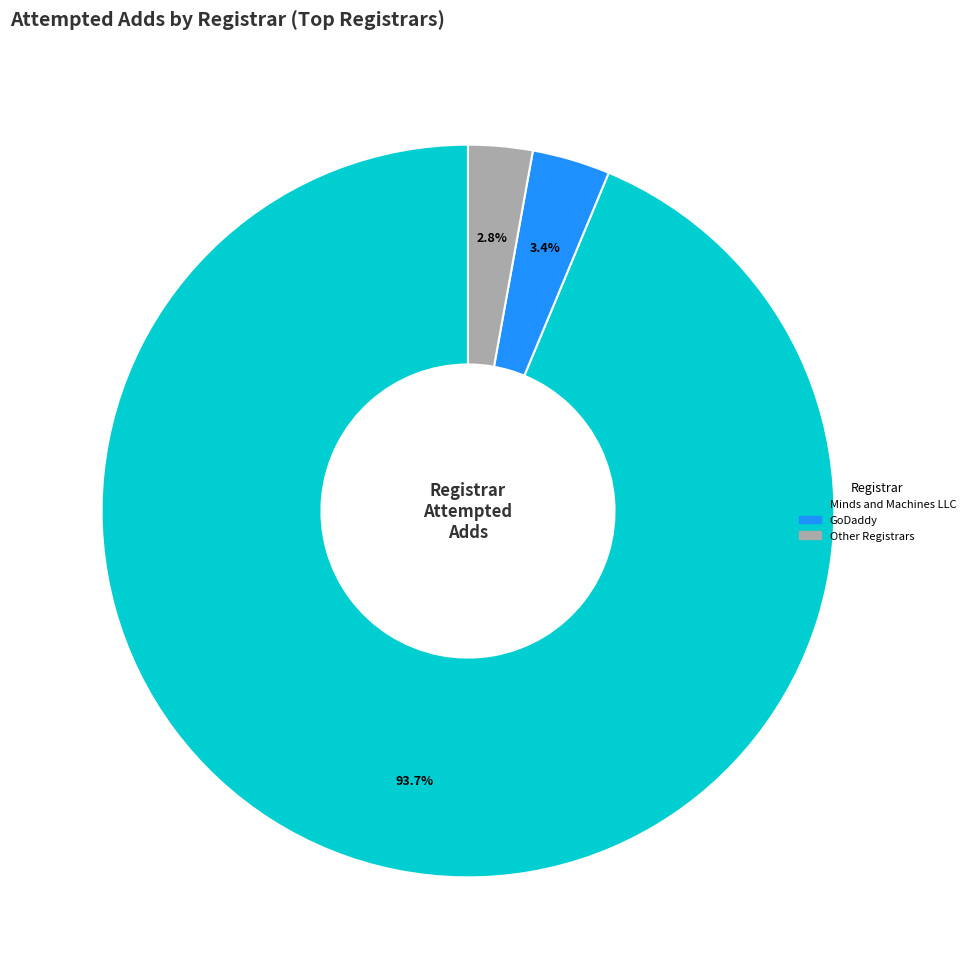

How many slices are in this pie chart?

3